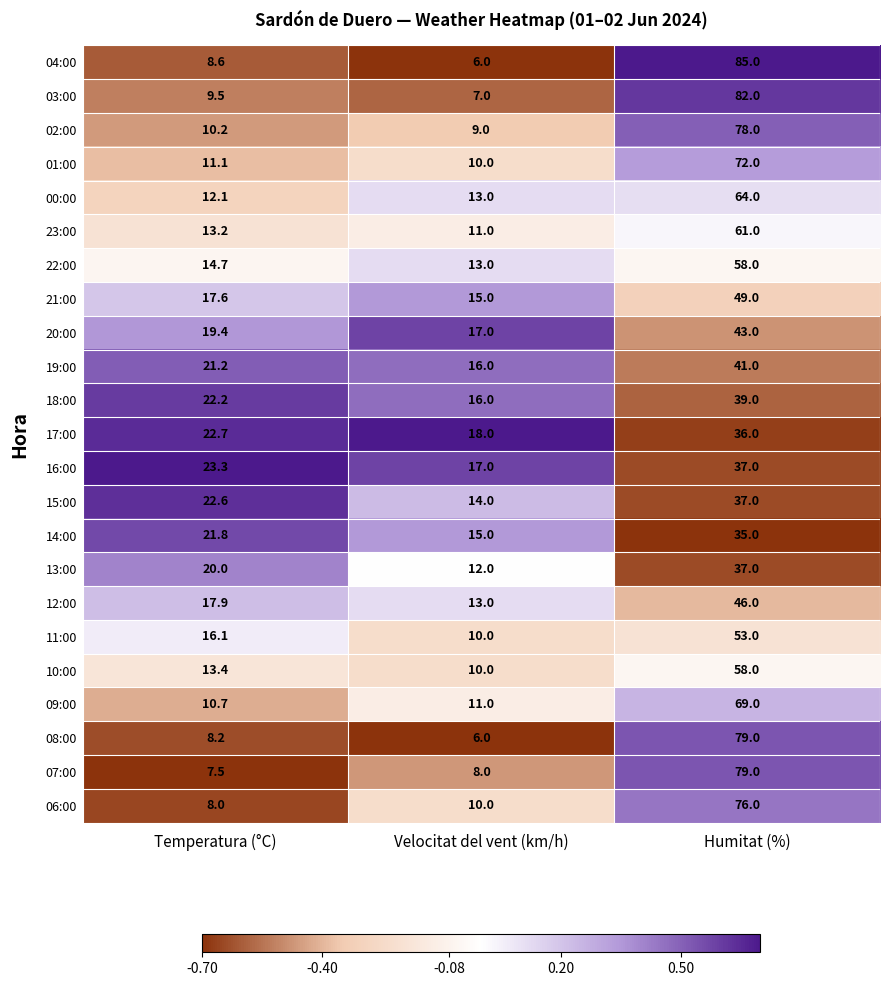

Is it true that 23:00 equals 61.0 at Humitat (%)?

True